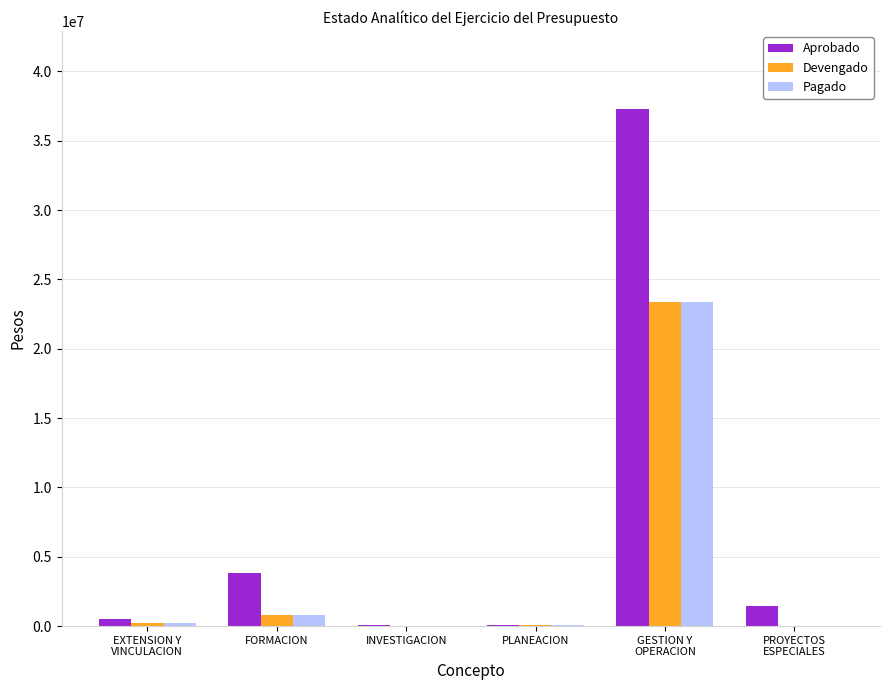

Between EXTENSION Y
VINCULACION and GESTION Y
OPERACION, which series saw the biggest shift?

Aprobado